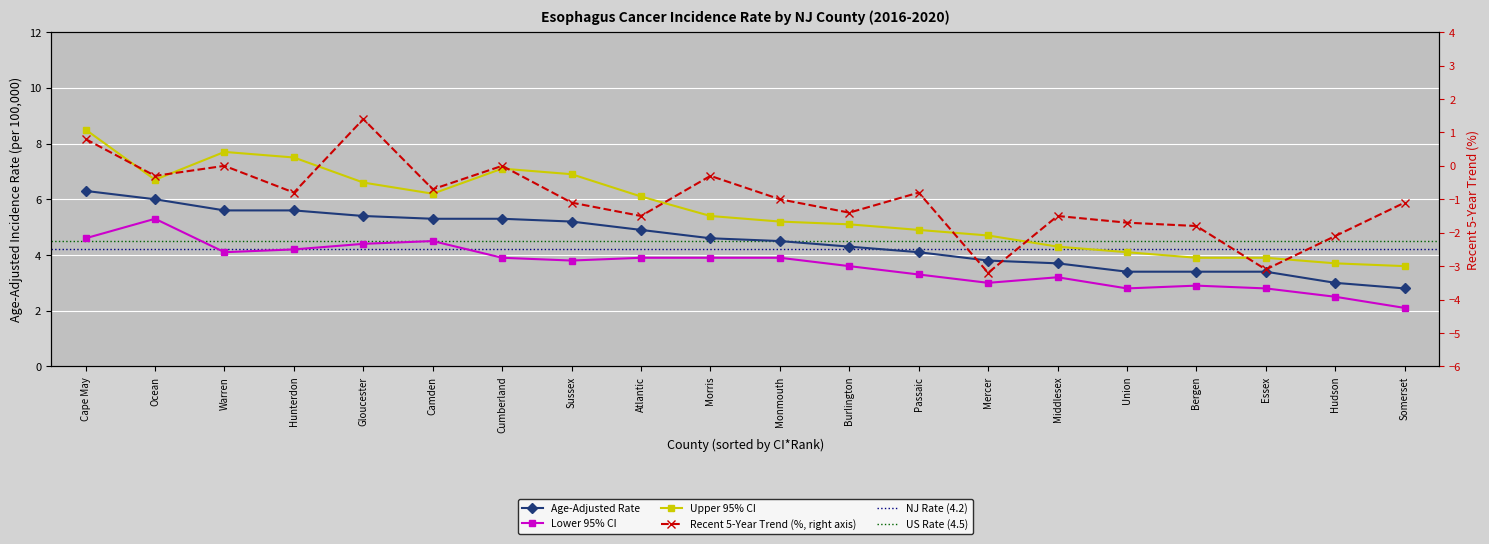

What is the average value of the Upper 95% CI series?

5.6